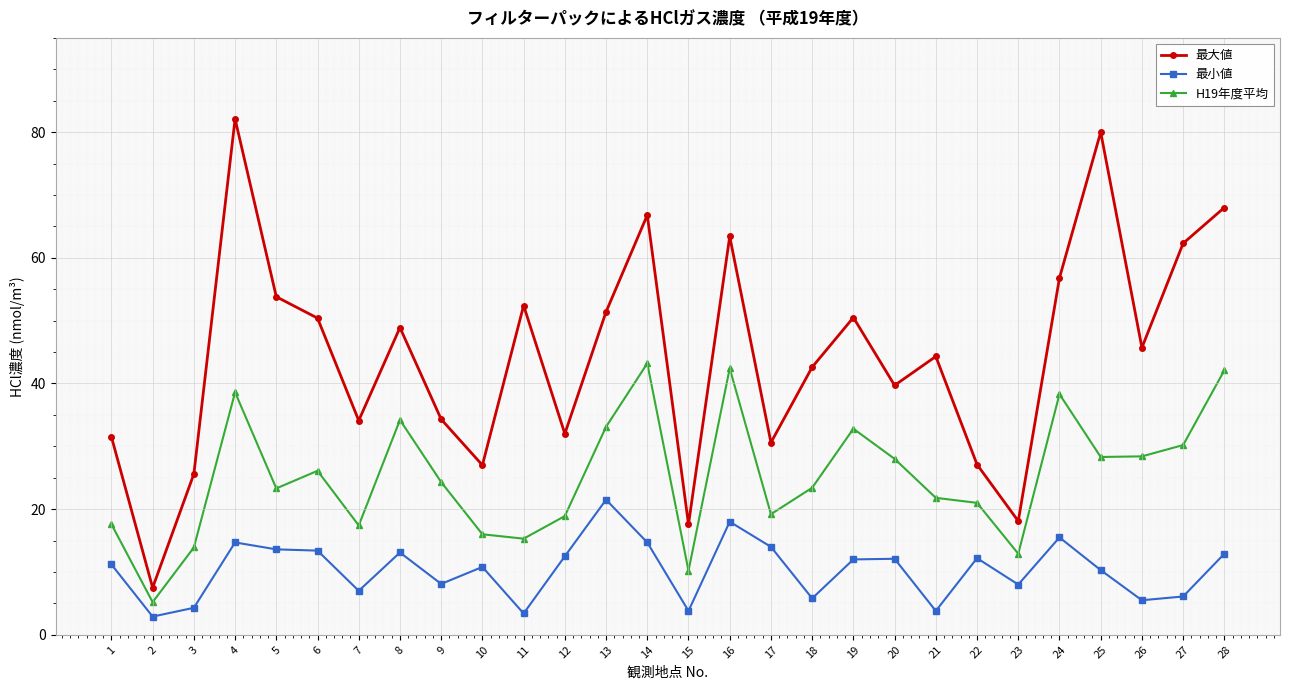

What are all the series names shown in the legend?

最大値, 最小値, H19年度平均